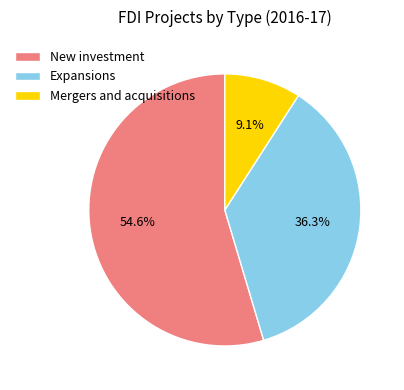

Rank the categories by value from highest to lowest.

New investment, Expansions, Mergers and acquisitions